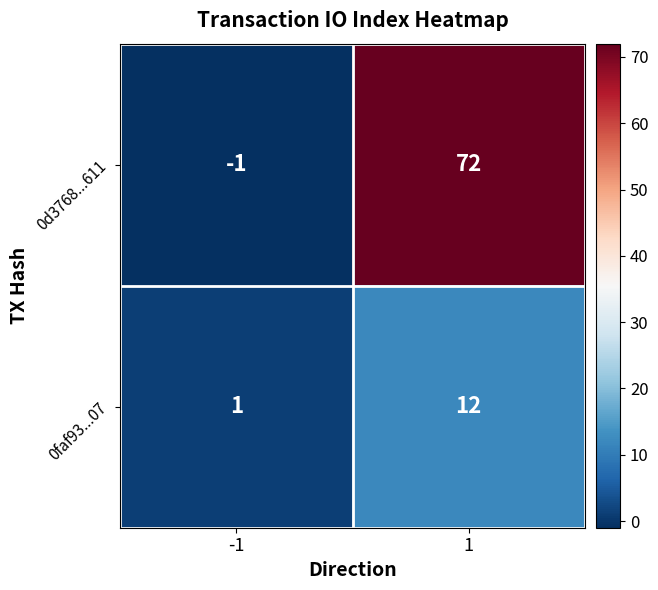

What is the difference between the 0d3768...611 values at -1 and 1?

73